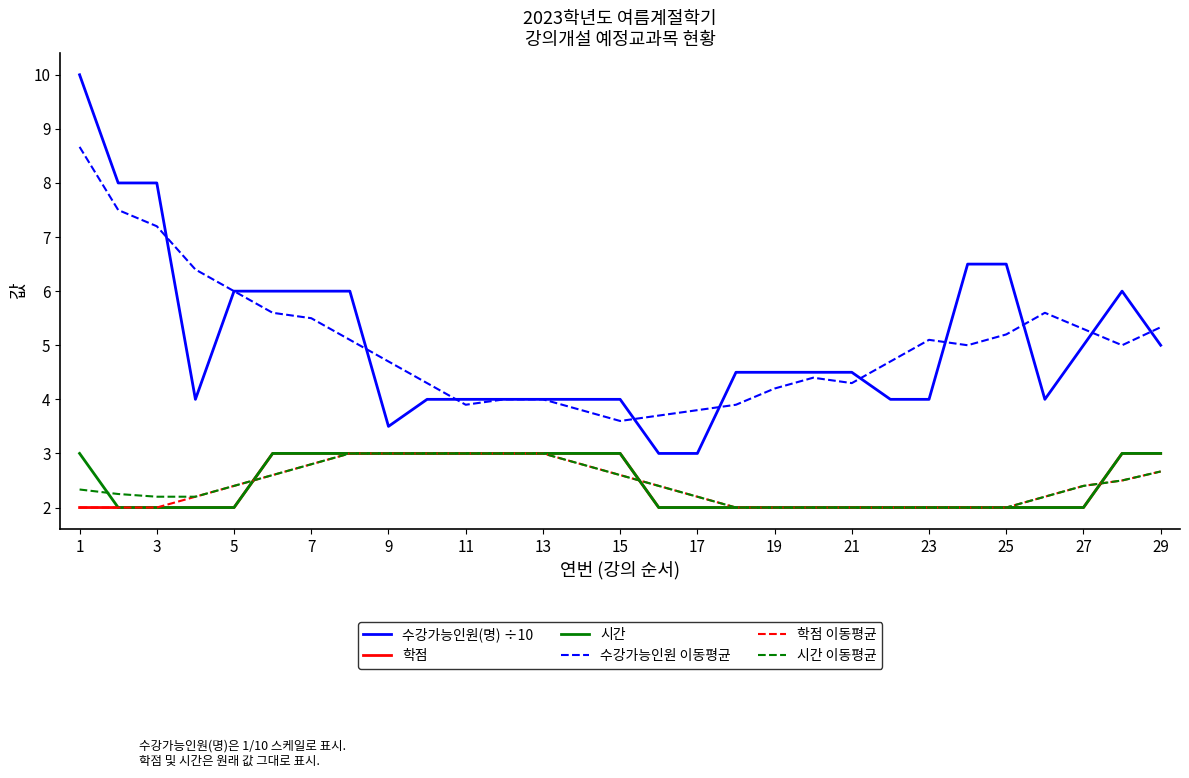

What are all the series names shown in the legend?

수강가능인원(명) ÷10, 학점, 시간, 수강가능인원 이동평균, 학점 이동평균, 시간 이동평균